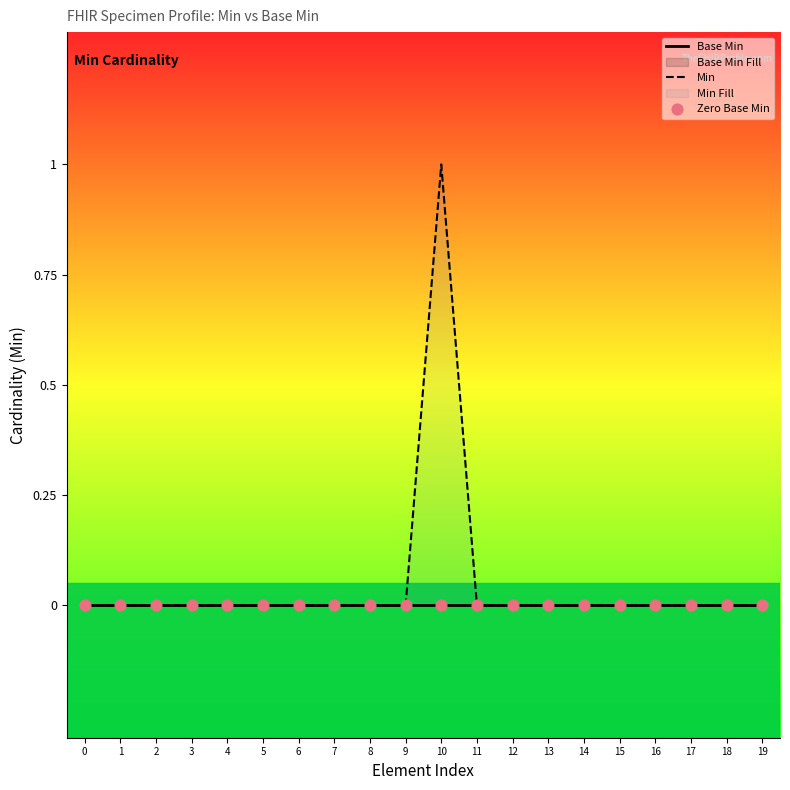

At how many categories does at least one series exceed 0?

1